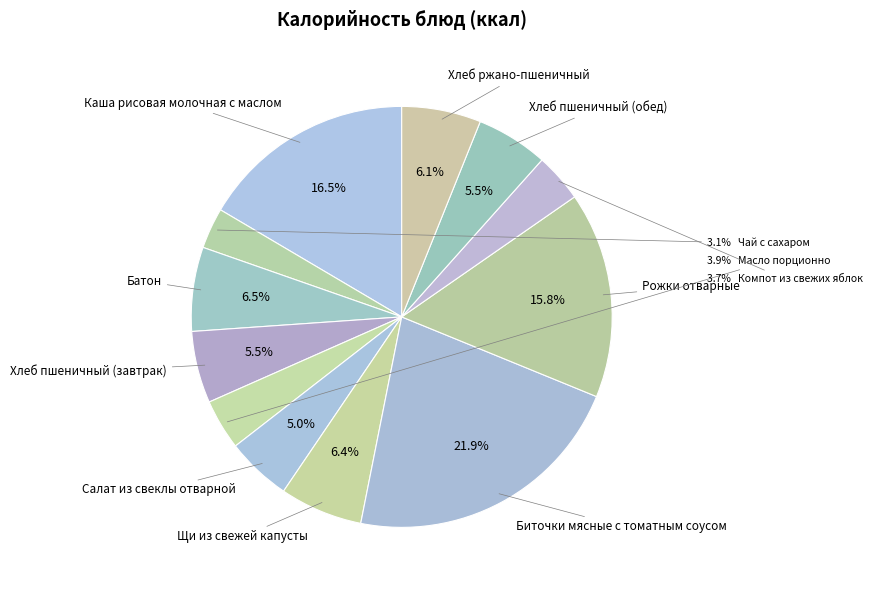

Count the number of slices in the pie.

12